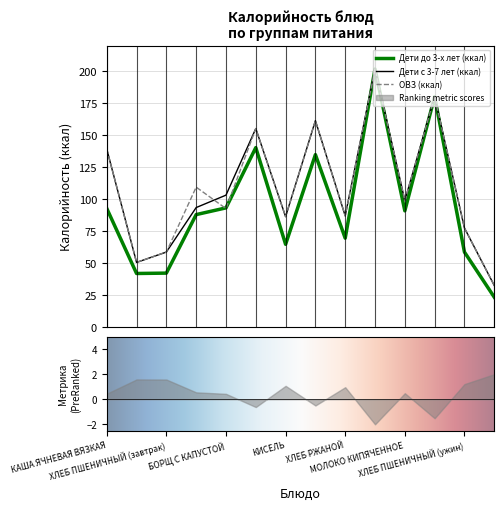

The Дети до 3-х лет (ккал) series shows 124.6 at СОК АБРИКОСОВЫЙ. True or false?

False